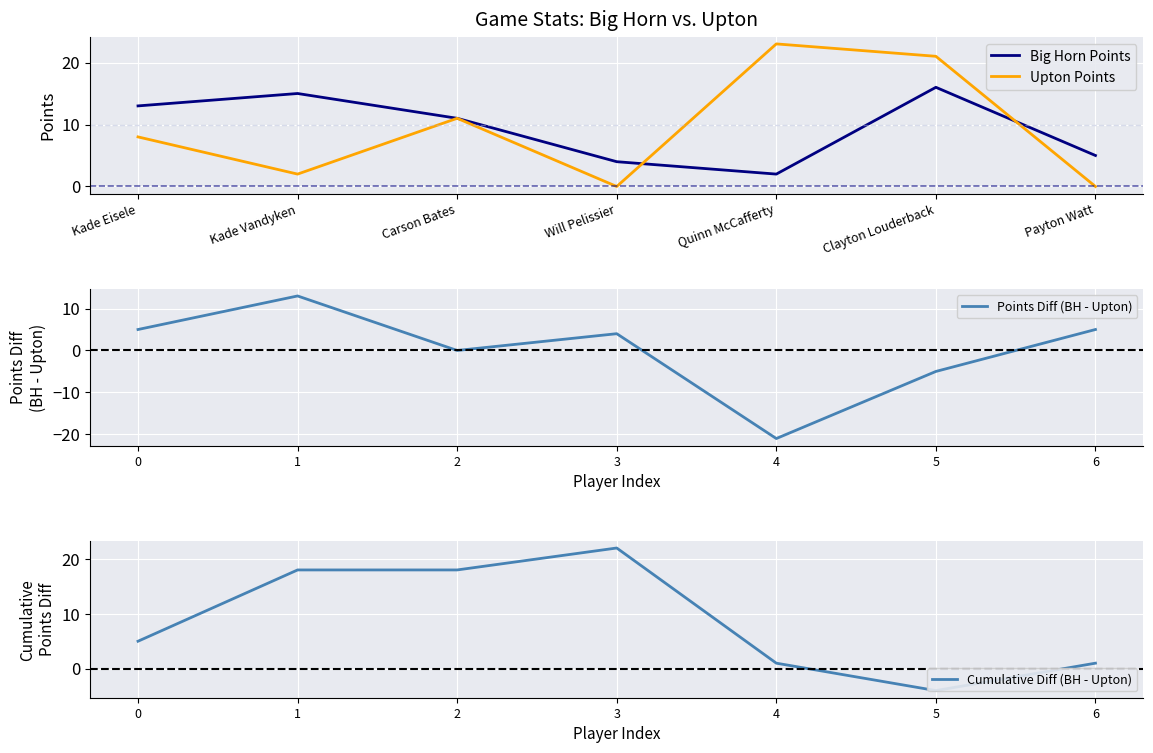

Is it true that Upton Points equals 8 at Kade Eisele?

True